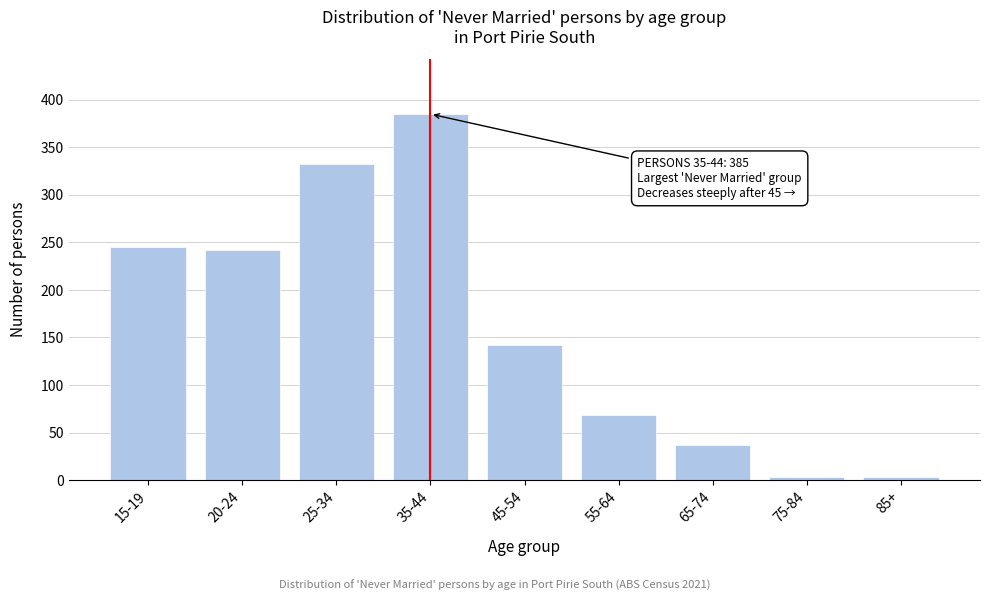

Reading left to right, list all the values displayed in this chart.

245	242	332	385	142	68	37	3	3